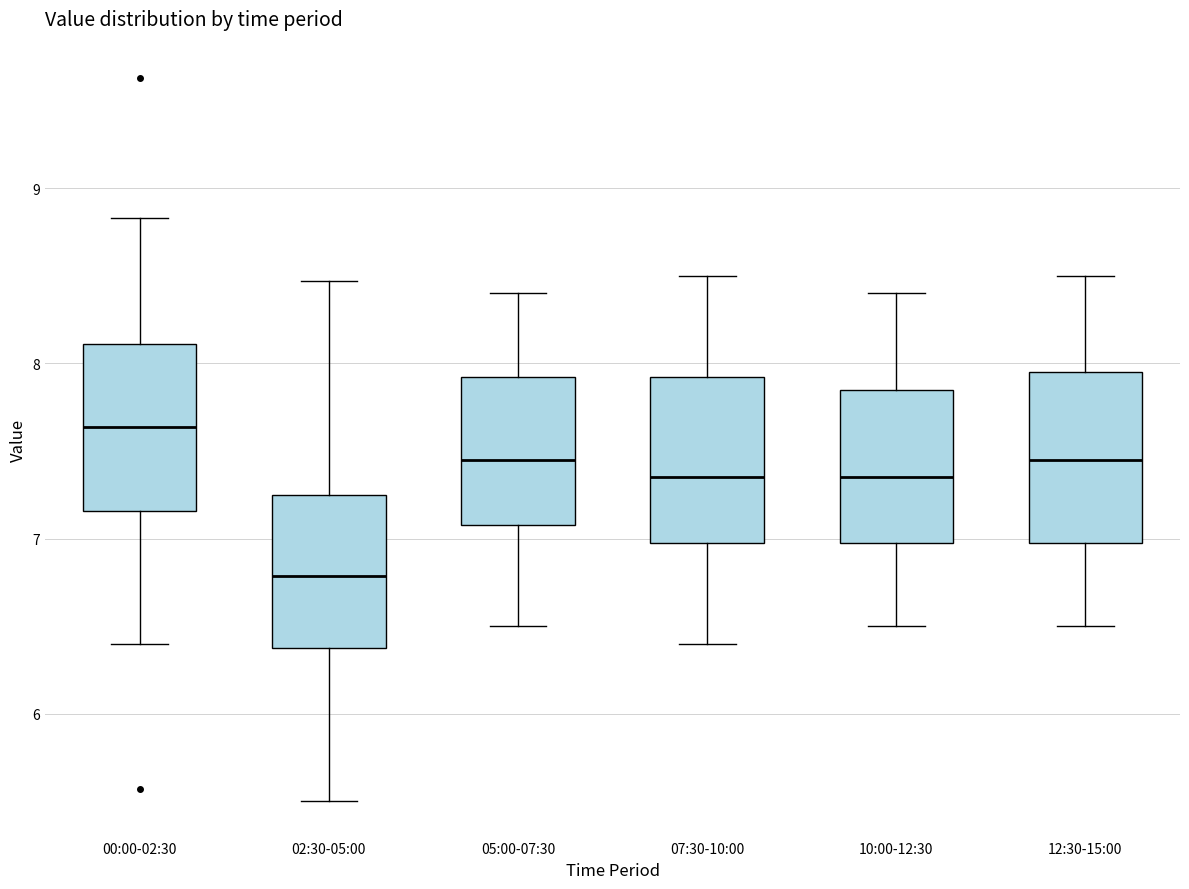

Reading left to right, read every box against the y-axis: the position of its median line, the range the box covers, and the ends of its whiskers. The values are not printed on the chart, so give them approximately, as read against the axis.

00:00-02:30: median 7.6, box 7.2 to 8.1, whiskers 6.4 to 8.8
02:30-05:00: median 6.8, box 6.4 to 7.3, whiskers 5.5 to 8.5
05:00-07:30: median 7.5, box 7.1 to 7.9, whiskers 6.5 to 8.4
07:30-10:00: median 7.4, box 7.0 to 7.9, whiskers 6.4 to 8.5
10:00-12:30: median 7.4, box 7.0 to 7.9, whiskers 6.5 to 8.4
12:30-15:00: median 7.5, box 7.0 to 8.0, whiskers 6.5 to 8.5